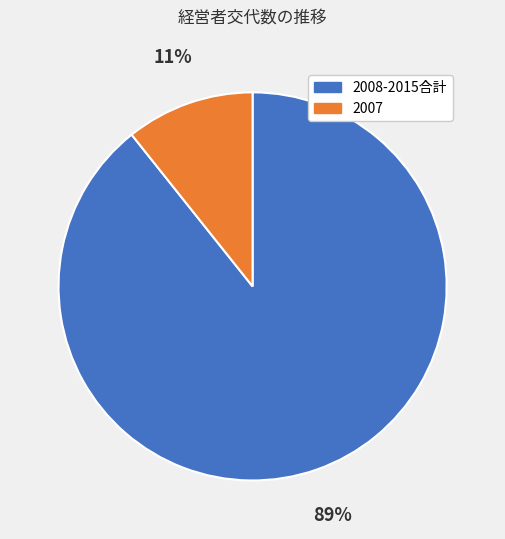

To the nearest percent, what is the average slice percentage?

50%